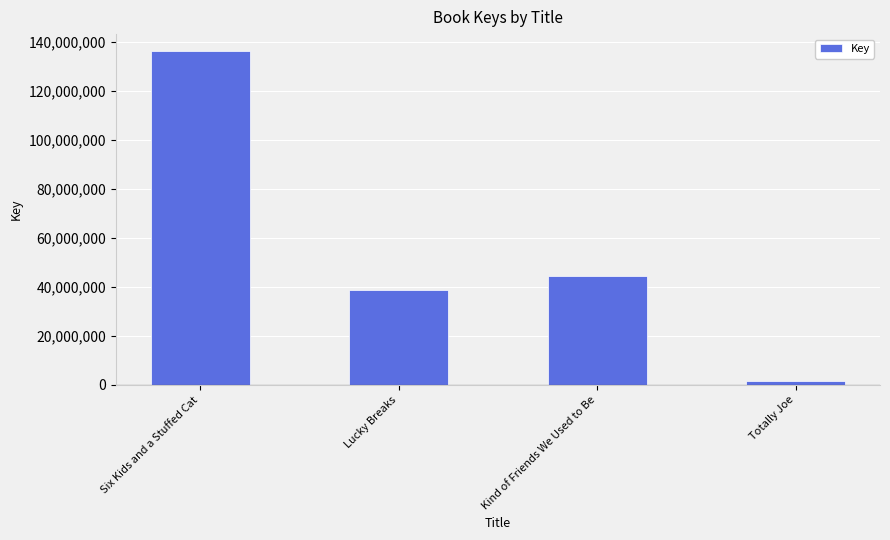

Does the chart contain any negative values?

No